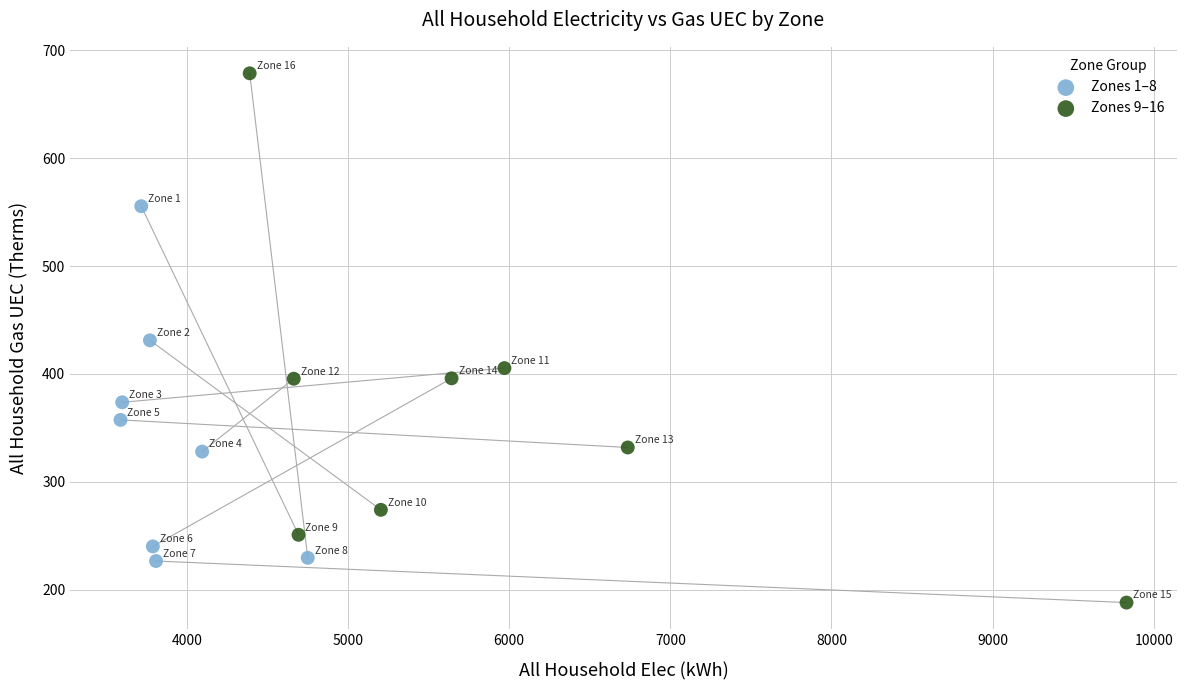

Which series has the widest spread of Y values?

Zones 9–16